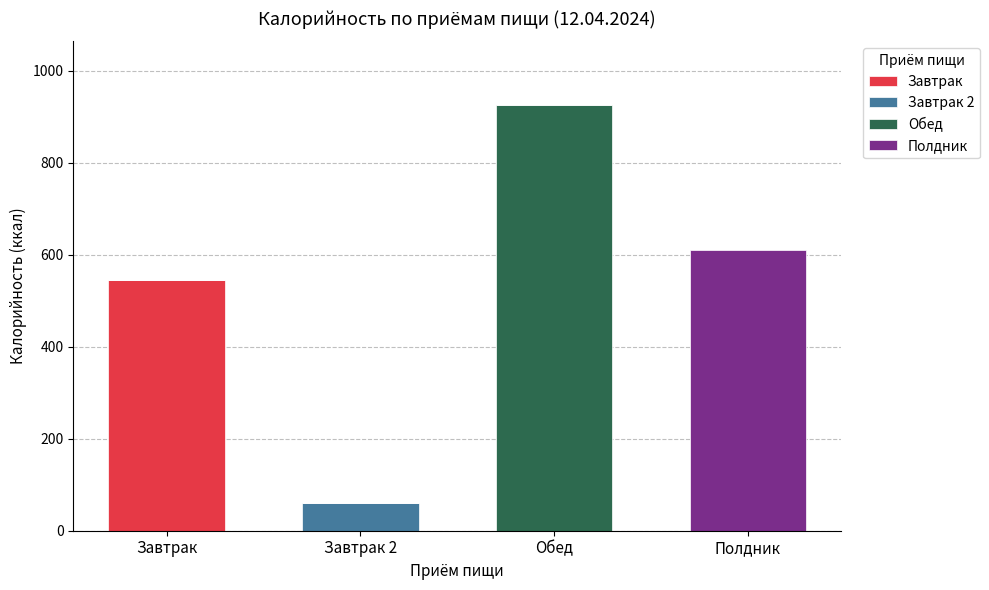

What are all the series names shown in the legend?

Завтрак, Завтрак 2, Обед, Полдник